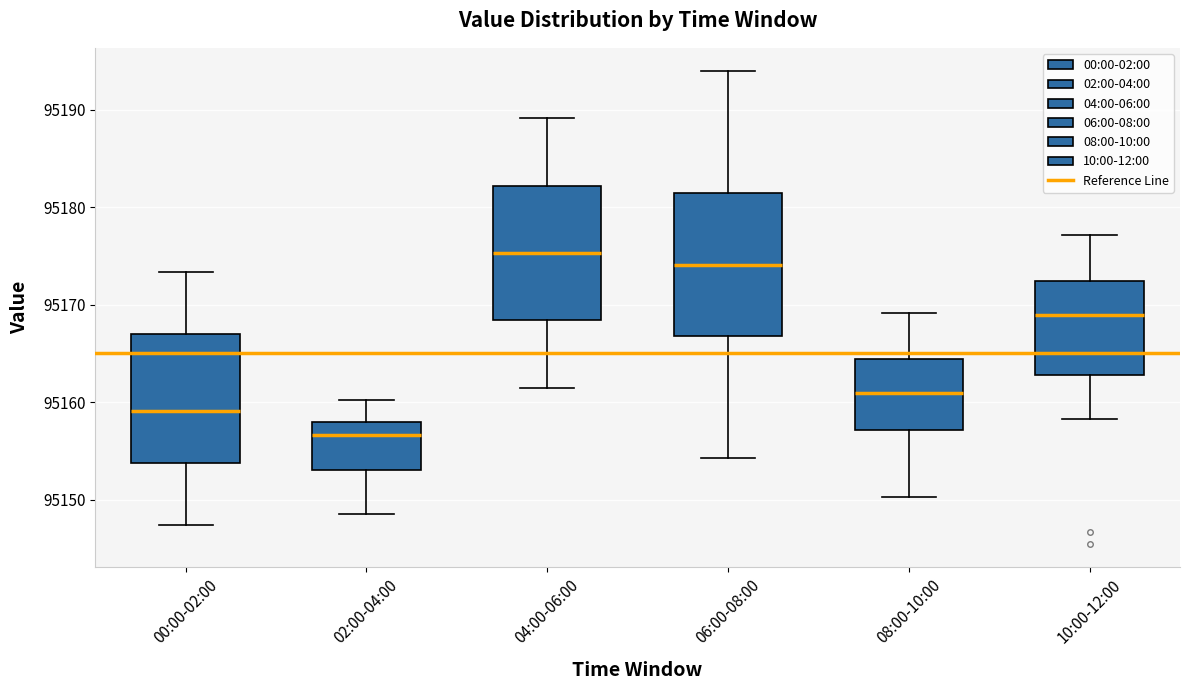

Which box has the lowest median line?

02:00-04:00